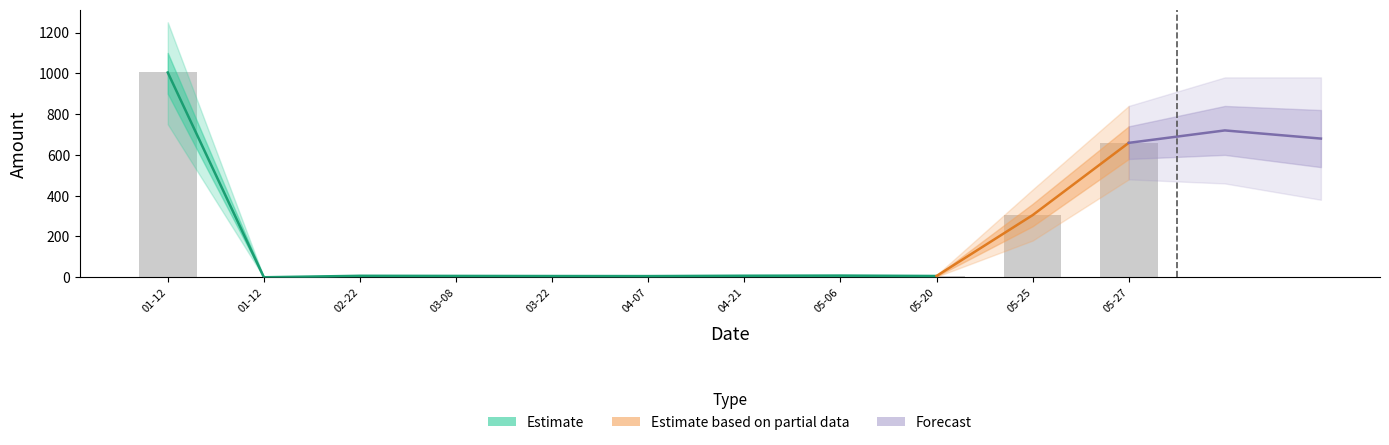

The chart shows a value of 304.6 at 05-25. True or false?

True